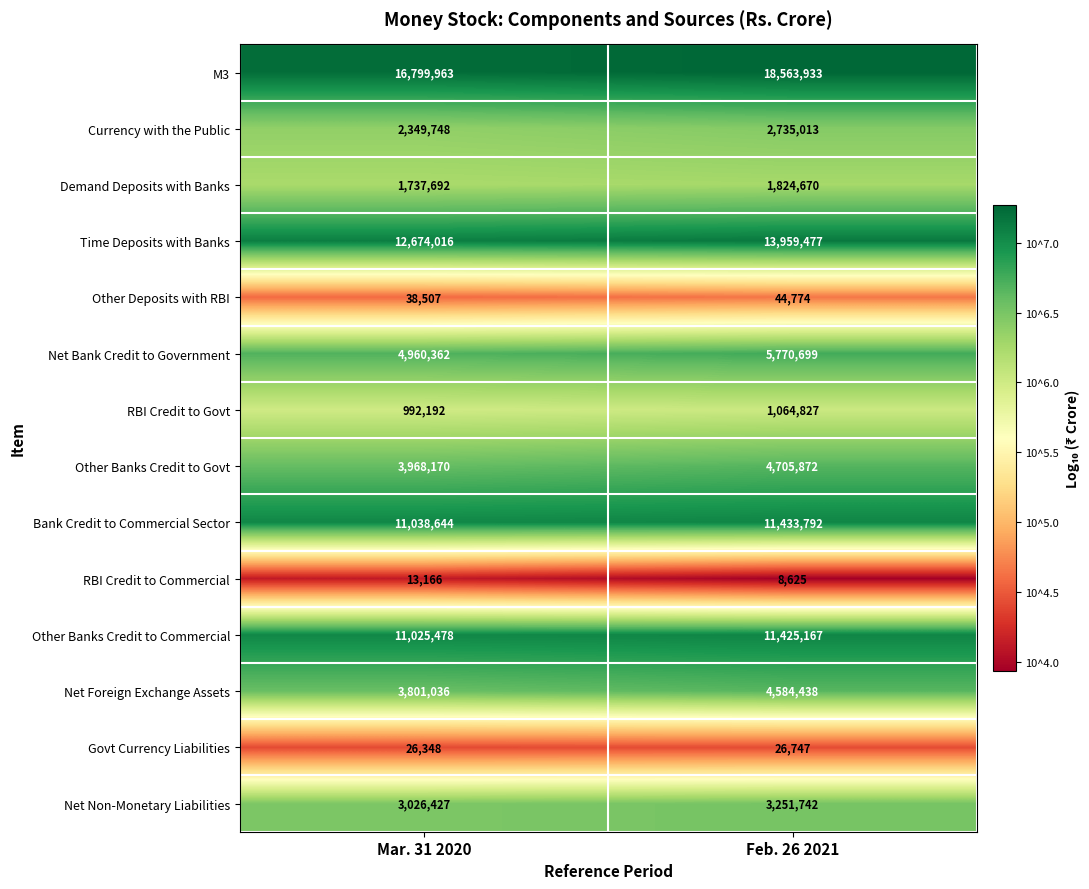

Rank the series by their maximum value, from highest to lowest.

M3, Time Deposits with Banks, Bank Credit to Commercial Sector, Other Banks Credit to Commercial, Net Bank Credit to Government, Other Banks Credit to Govt, Net Foreign Exchange Assets, Net Non-Monetary Liabilities, Currency with the Public, Demand Deposits with Banks, RBI Credit to Govt, Other Deposits with RBI, Govt Currency Liabilities, RBI Credit to Commercial